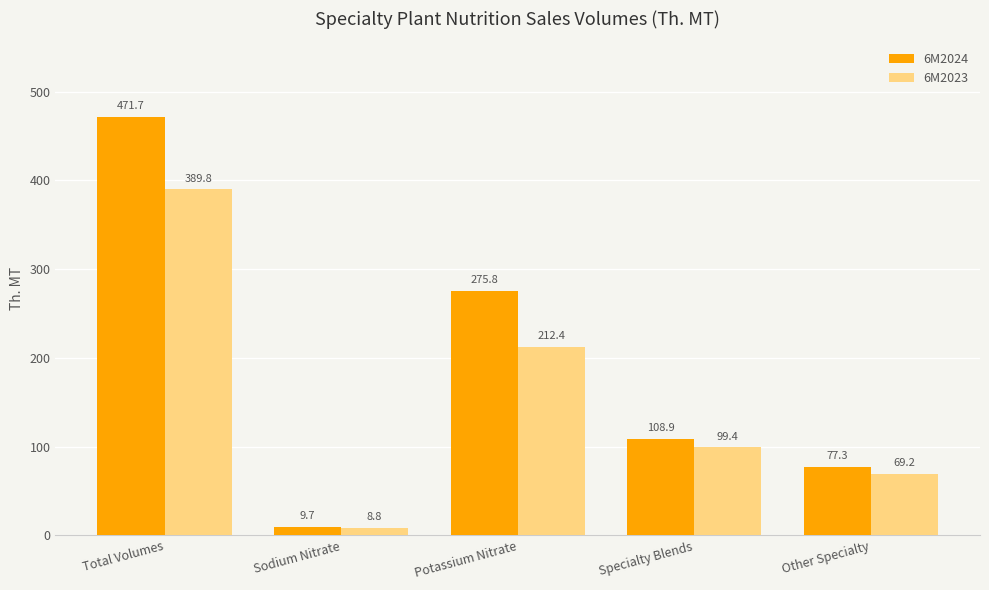

Between Total Volumes and Potassium Nitrate, which series saw the biggest shift?

6M2024